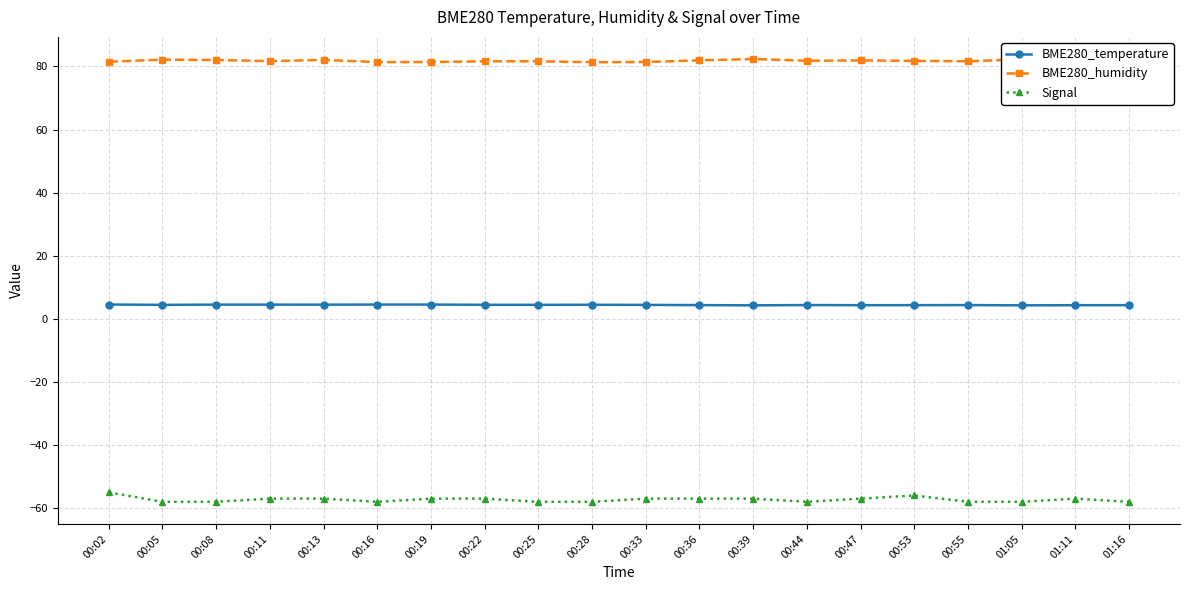

Is the value of Signal at 00:36 greater than the value of BME280_humidity at 00:13?

No